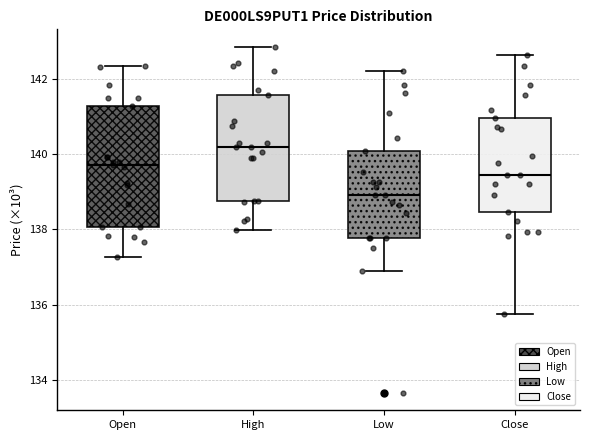

Reading left to right, transcribe this box plot: for each box, give where its median line is, the range the box spans, and where its two whiskers end, as read against the y-axis. The values are not printed on the chart, so give them approximately, as read against the axis.

Open: median 139.8, box 138.0 to 141.2, whiskers 137.2 to 142.4
High: median 140.2, box 138.8 to 141.6, whiskers 138.0 to 142.8
Low: median 139.0, box 137.8 to 140.0, whiskers 136.8 to 142.2
Close: median 139.4, box 138.4 to 141.0, whiskers 135.8 to 142.6